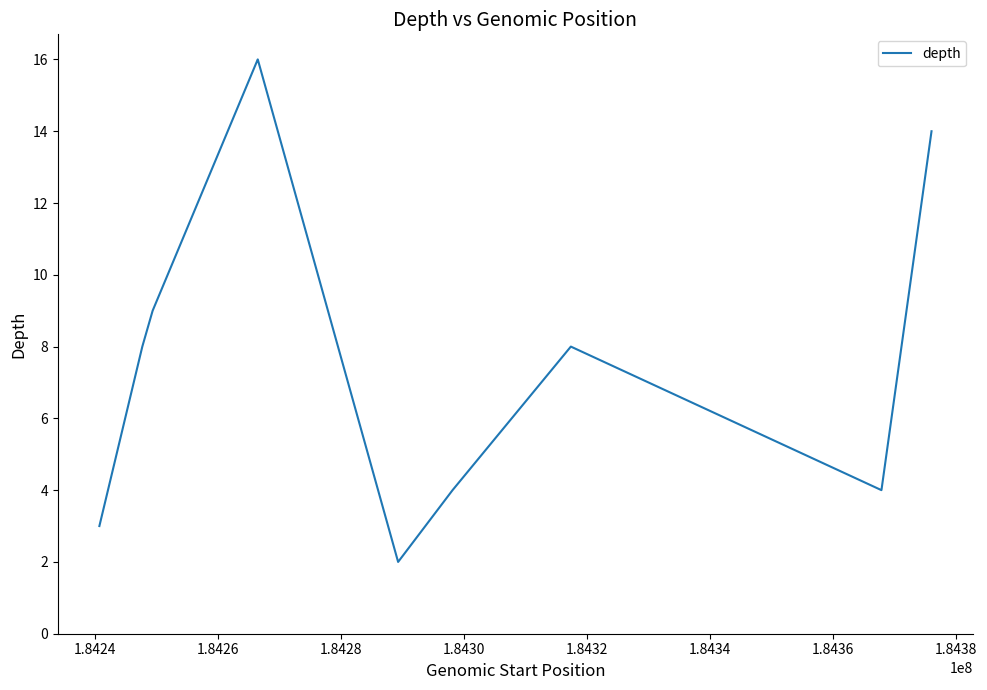

What is the maximum value shown in the chart?

16